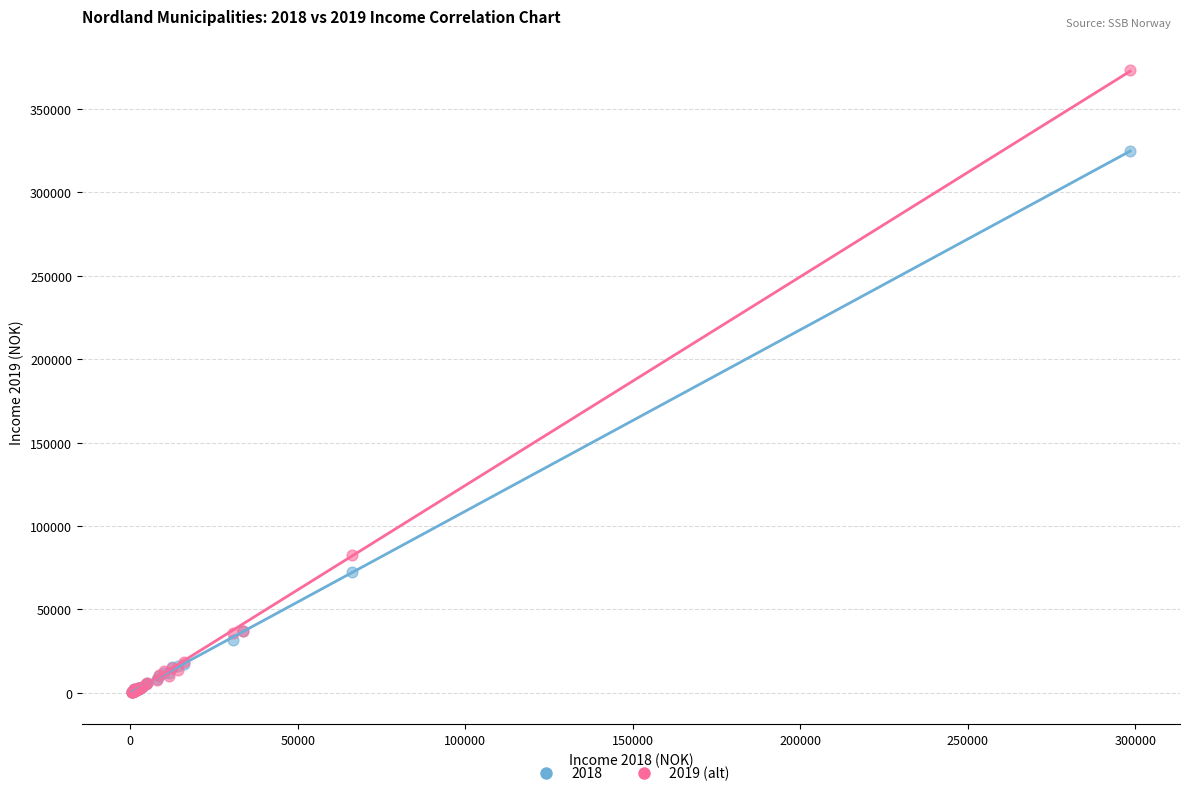

Across all series, what Y value is closest to 186956?

82526.4